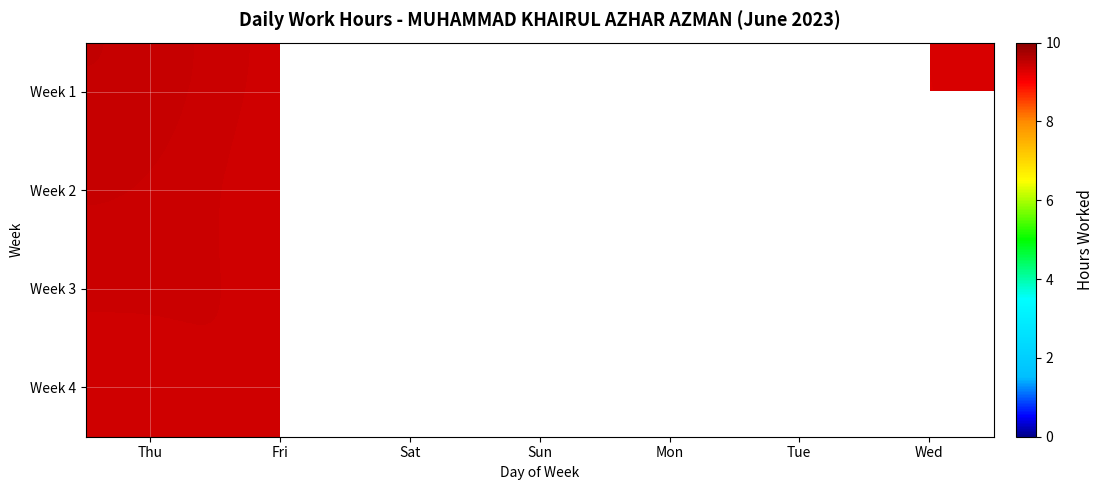

Which has a higher value, Sat or Thu?

Thu